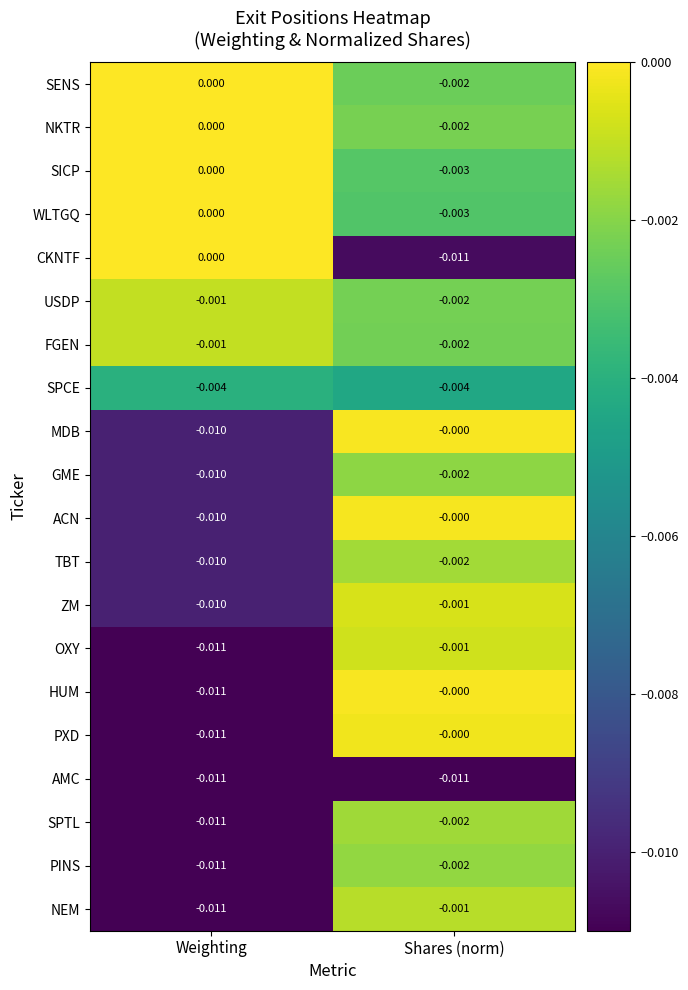

How many distinct data groups are displayed?

20